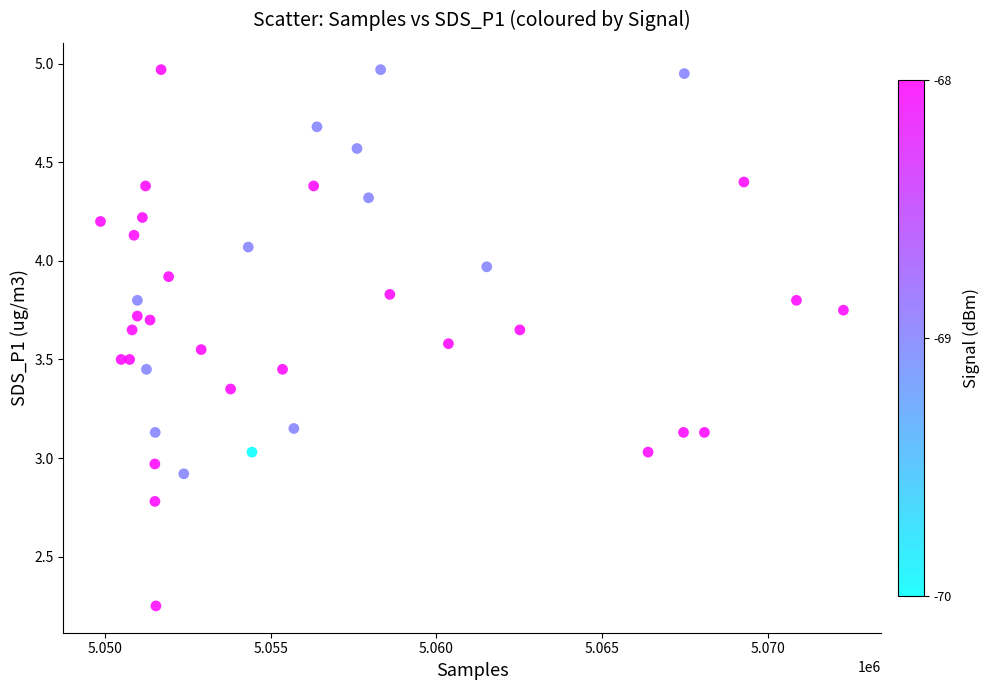

What is the range of X values (max minus min)?

22427.4